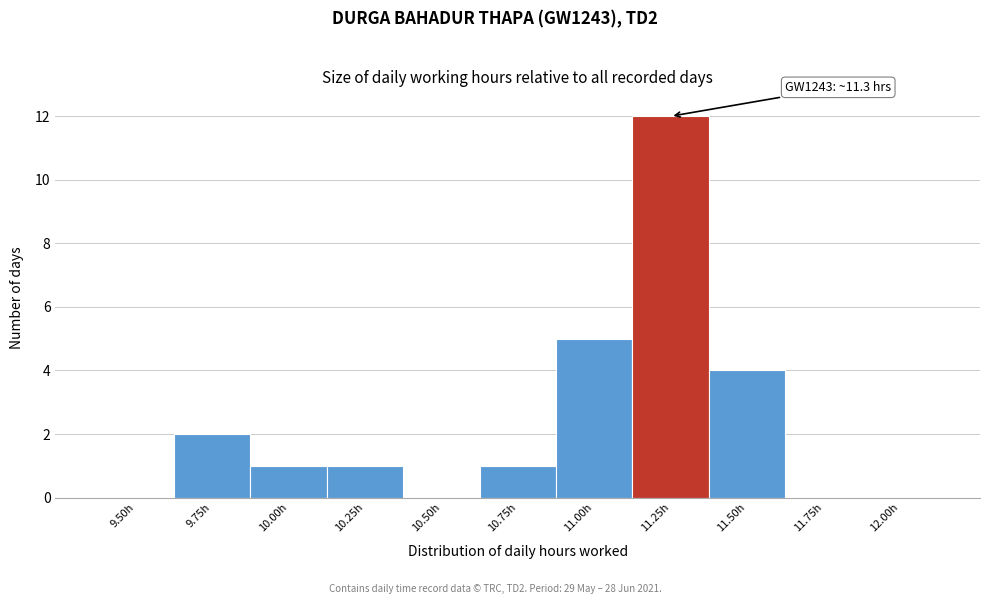

Reading left to right, extract all data points from this chart.

9.50h=0	9.75h=2	10.00h=1	10.25h=1	10.50h=0	10.75h=1	11.00h=5	11.25h=12	11.50h=4	11.75h=0	12.00h=0